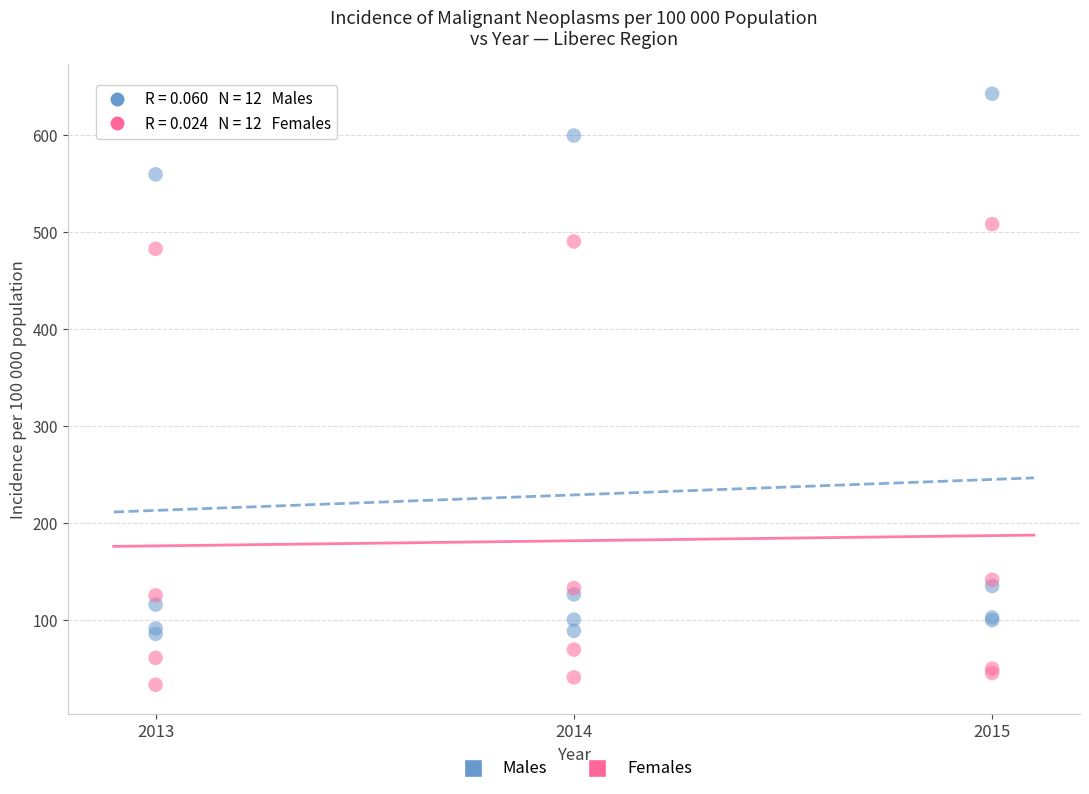

Which series has the widest spread of Y values?

Males